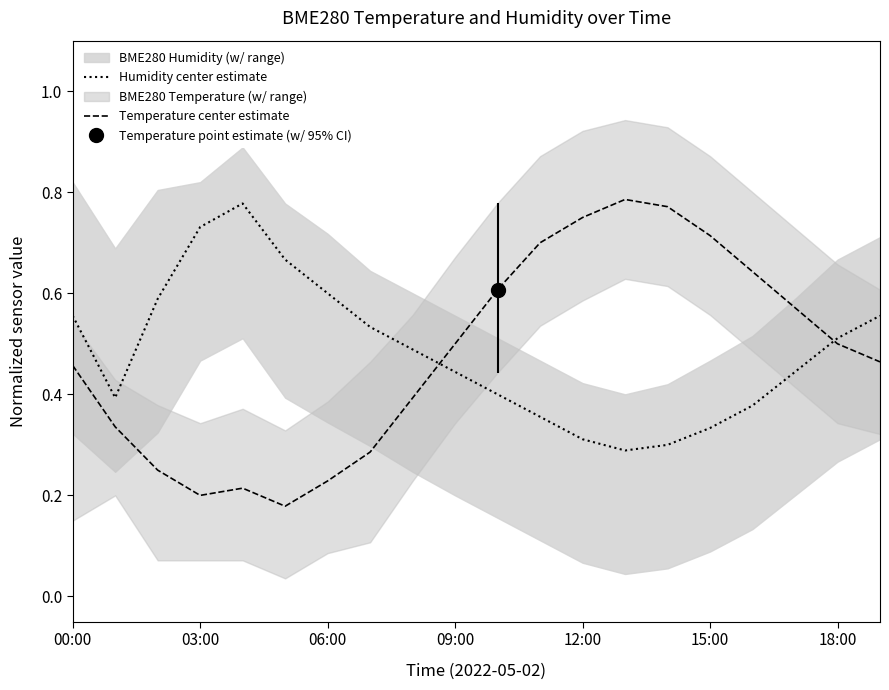

Rank the series at 10 from lowest to highest value.

Humidity center estimate, Temperature center estimate